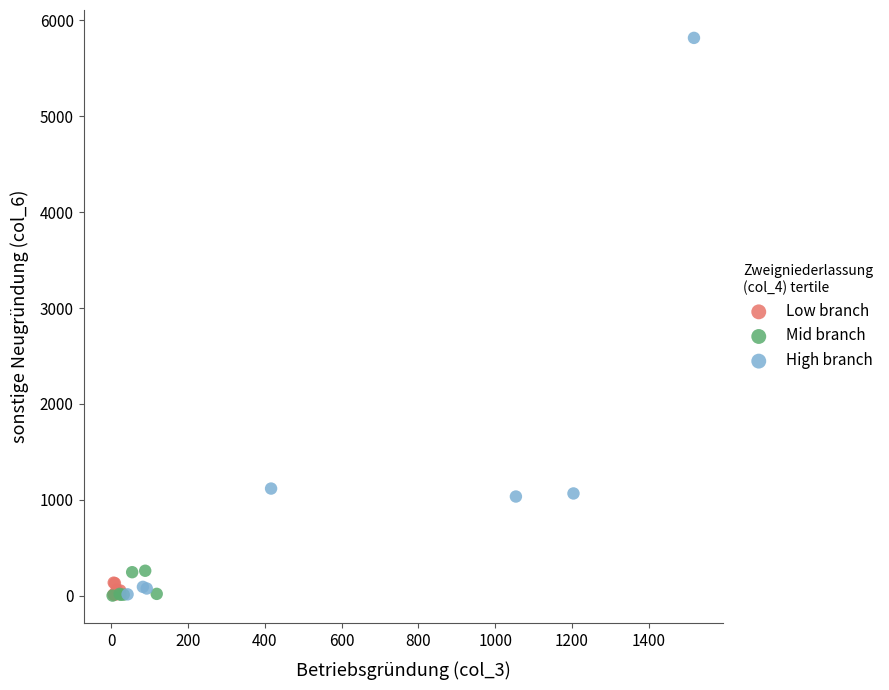

Which series has the largest Y range (max minus min)?

High branch